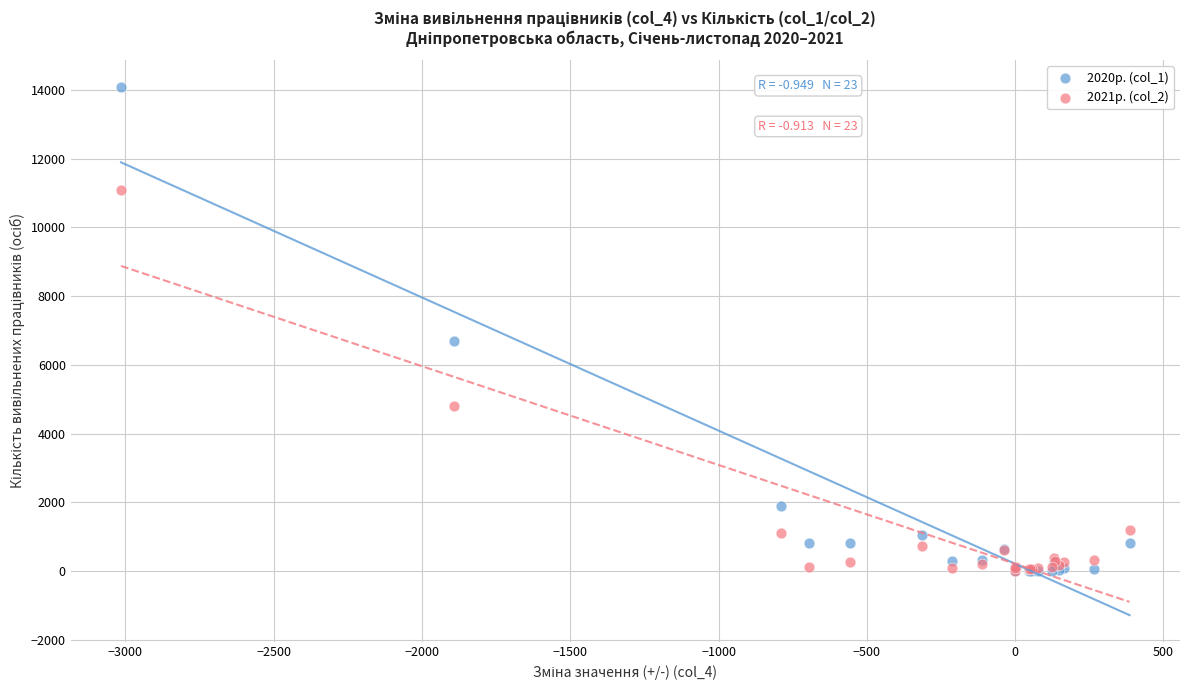

Across all series, what Y value is closest to 7047?

6704